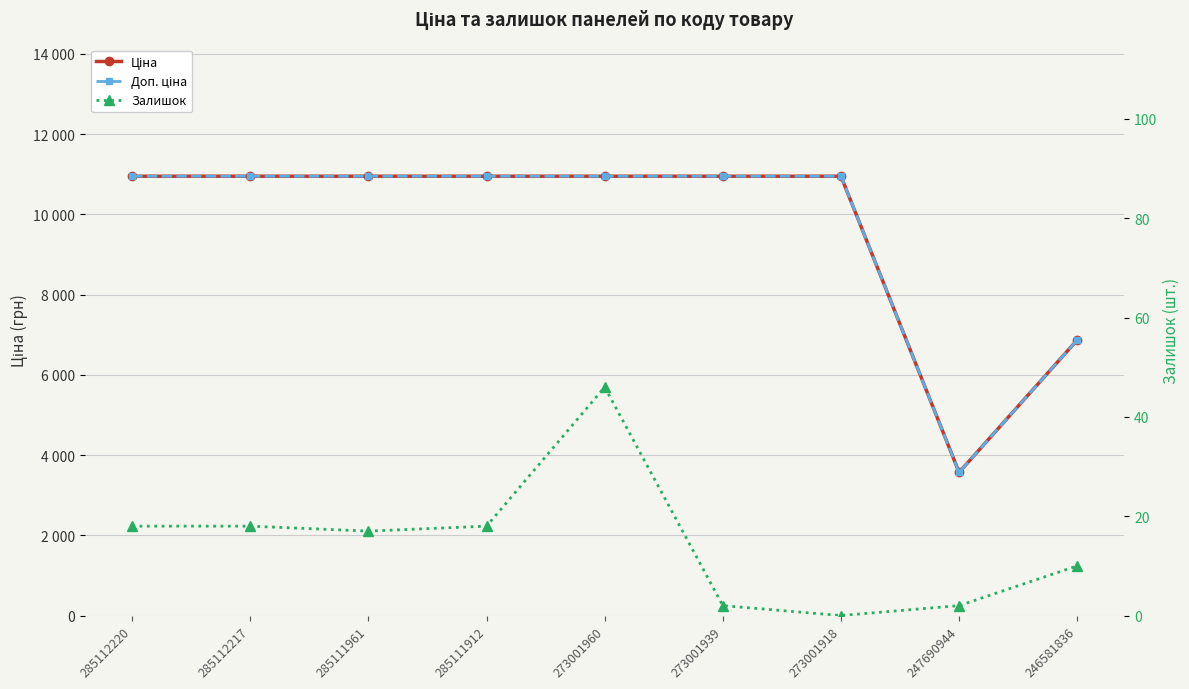

At which category does Залишок reach its first local peak?

273001960